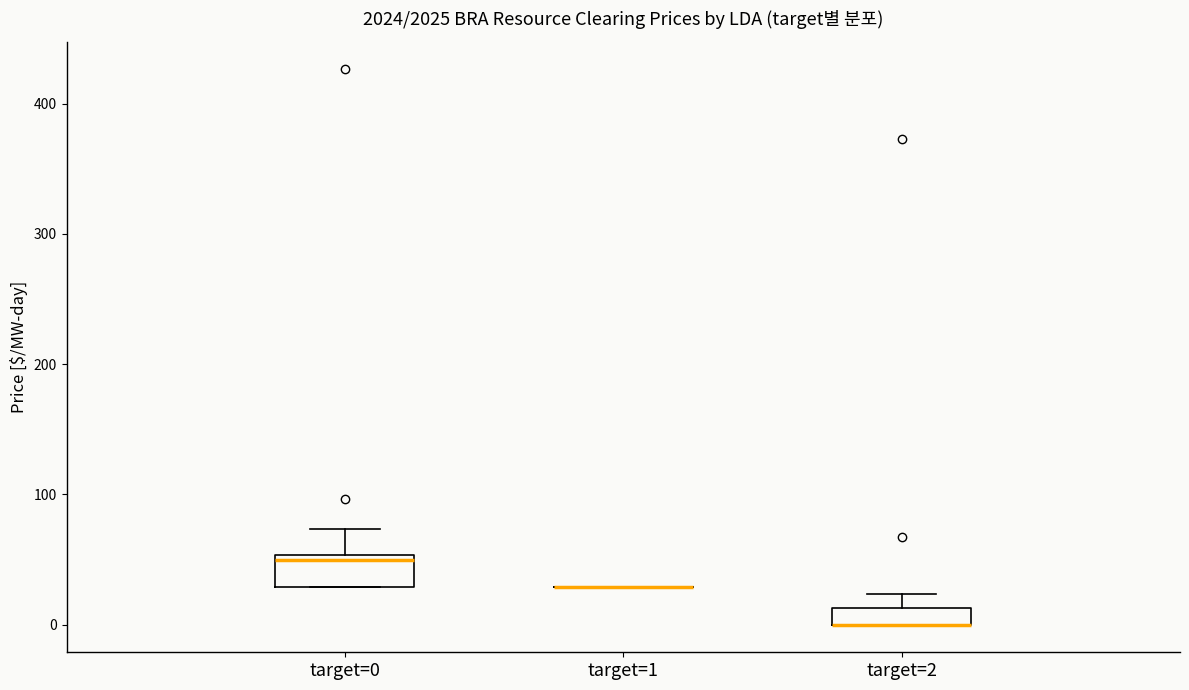

Comparing the boxes themselves (not the whiskers), which one is the tallest?

target=0